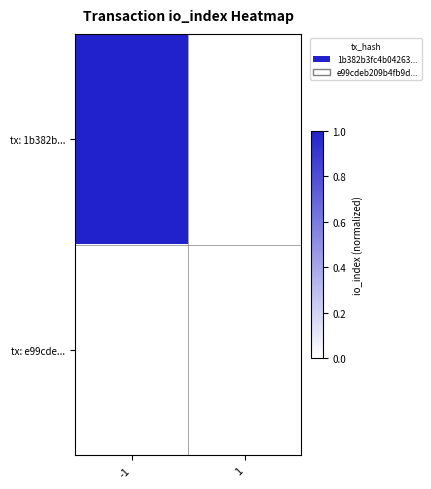

At how many categories does at least one series exceed 0?

1